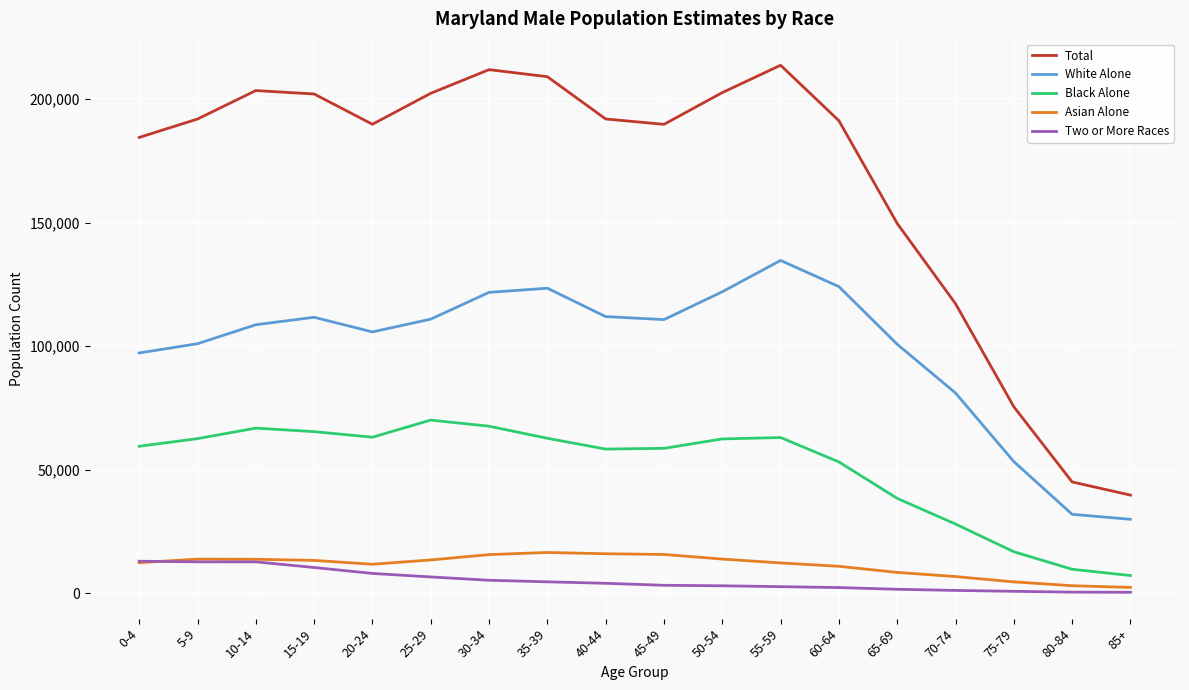

At which label does White Alone reach its peak?

55-59